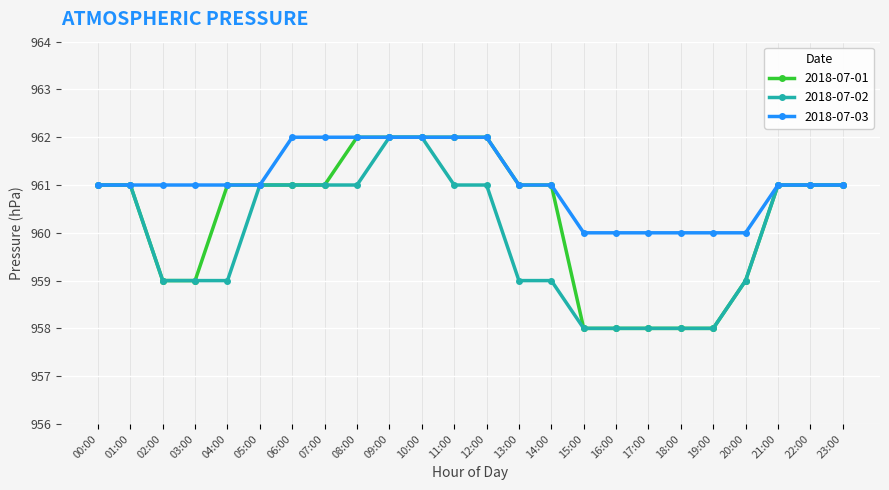

Reading left to right, transcribe all the data shown in this chart.

2018-07-01: 00:00=961	01:00=961	02:00=959	03:00=959	04:00=961	05:00=961	06:00=961	07:00=961	08:00=962	09:00=962	10:00=962	11:00=962	12:00=962	13:00=961	14:00=961	15:00=958	16:00=958	17:00=958	18:00=958	19:00=958	20:00=959	21:00=961	22:00=961	23:00=961
2018-07-02: 00:00=961	01:00=961	02:00=959	03:00=959	04:00=959	05:00=961	06:00=961	07:00=961	08:00=961	09:00=962	10:00=962	11:00=961	12:00=961	13:00=959	14:00=959	15:00=958	16:00=958	17:00=958	18:00=958	19:00=958	20:00=959	21:00=961	22:00=961	23:00=961
2018-07-03: 00:00=961	01:00=961	02:00=961	03:00=961	04:00=961	05:00=961	06:00=962	07:00=962	08:00=962	09:00=962	10:00=962	11:00=962	12:00=962	13:00=961	14:00=961	15:00=960	16:00=960	17:00=960	18:00=960	19:00=960	20:00=960	21:00=961	22:00=961	23:00=961